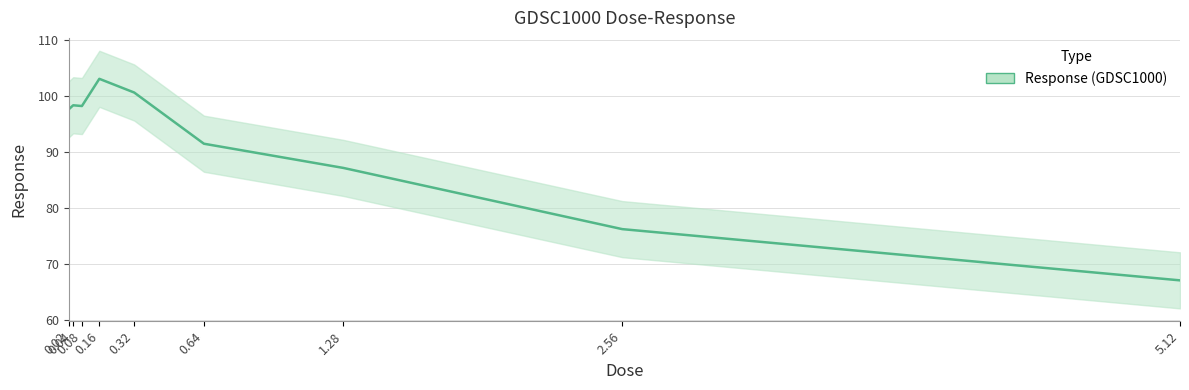

What is the maximum value shown in the chart?

103.1